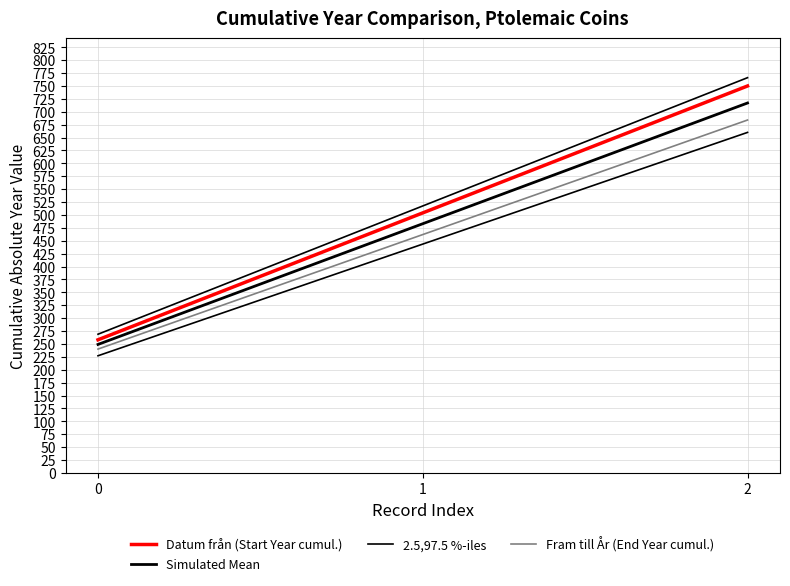

What is the difference between the Simulated Mean values at 2 and 1?

234.0